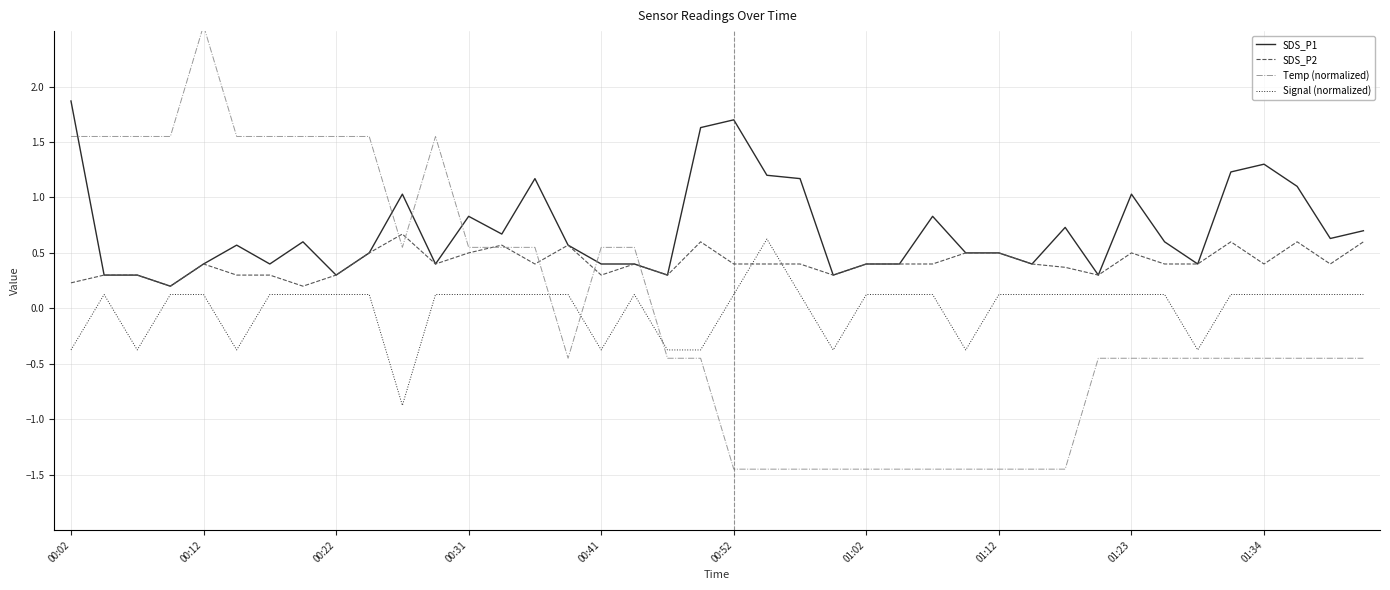

Reading right to left, transcribe all the data shown in this chart.

SDS_P1: 0.7	0.6	1.1	1.3	1.2	0.4	0.6	1.0	0.3	0.7	0.4	0.5	0.5	0.8	0.4	0.4	0.3	1.2	1.2	1.7	1.6	0.3	0.4	0.4	0.6	1.2	0.7	0.8	0.4	1.0	0.5	0.3	0.6	0.4	0.6	0.4	0.2	0.3	0.3	1.9
SDS_P2: 0.6	0.4	0.6	0.4	0.6	0.4	0.4	0.5	0.3	0.4	0.4	0.5	0.5	0.4	0.4	0.4	0.3	0.4	0.4	0.4	0.6	0.3	0.4	0.3	0.6	0.4	0.6	0.5	0.4	0.7	0.5	0.3	0.2	0.3	0.3	0.4	0.2	0.3	0.3	0.2
Temp (normalized): -0.4	-0.4	-0.4	-0.4	-0.4	-0.4	-0.4	-0.4	-0.4	-1.4	-1.4	-1.4	-1.4	-1.4	-1.4	-1.4	-1.4	-1.4	-1.4	-1.4	-0.4	-0.4	0.6	0.6	-0.4	0.6	0.6	0.6	1.6	0.6	1.6	1.6	1.6	1.6	1.6	2.6	1.6	1.6	1.6	1.6
Signal (normalized): 0.1	0.1	0.1	0.1	0.1	-0.4	0.1	0.1	0.1	0.1	0.1	0.1	-0.4	0.1	0.1	0.1	-0.4	0.1	0.6	0.1	-0.4	-0.4	0.1	-0.4	0.1	0.1	0.1	0.1	0.1	-0.9	0.1	0.1	0.1	0.1	-0.4	0.1	0.1	-0.4	0.1	-0.4